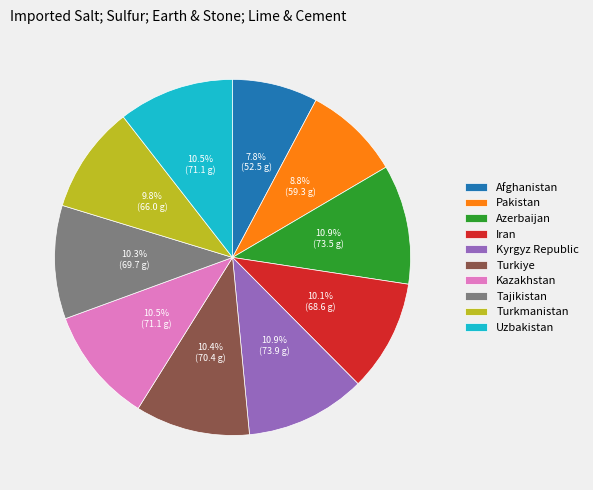

What portion of the pie excludes Kazakhstan?

89.5%